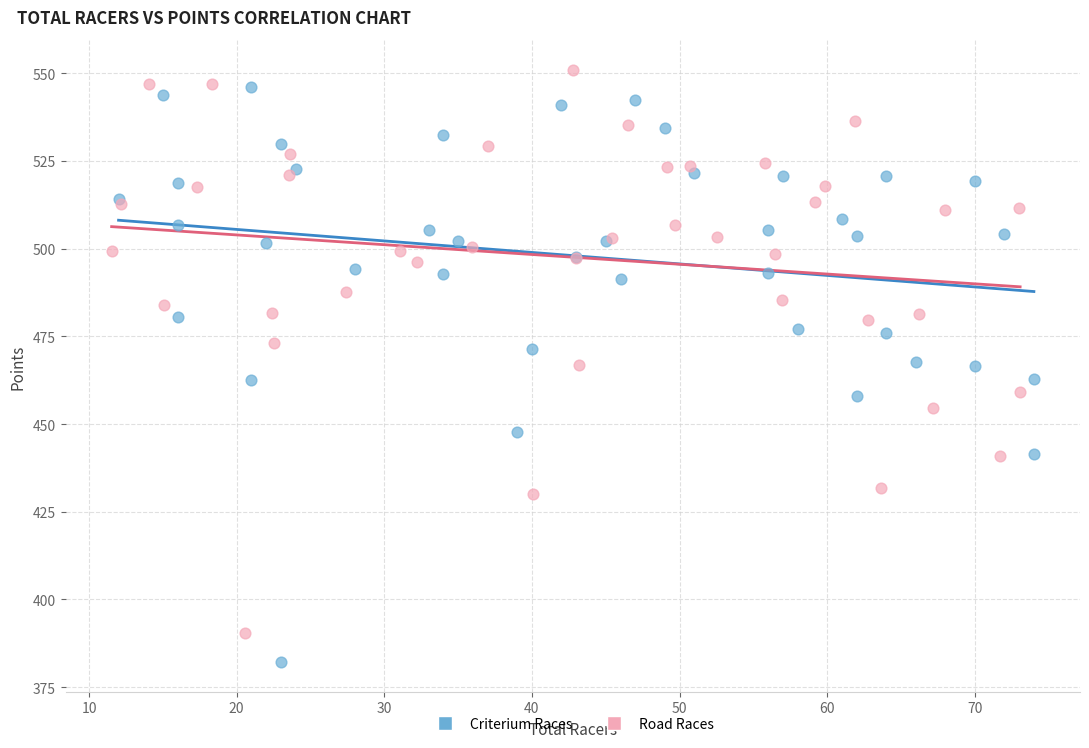

Which series reaches the minimum Y coordinate?

Criterium Races